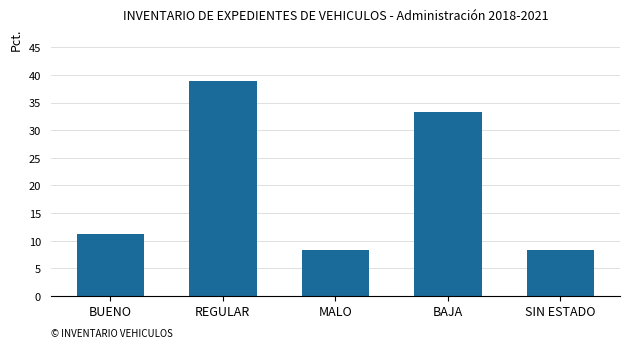

What is the difference between the values at BUENO and BAJA?

22.2